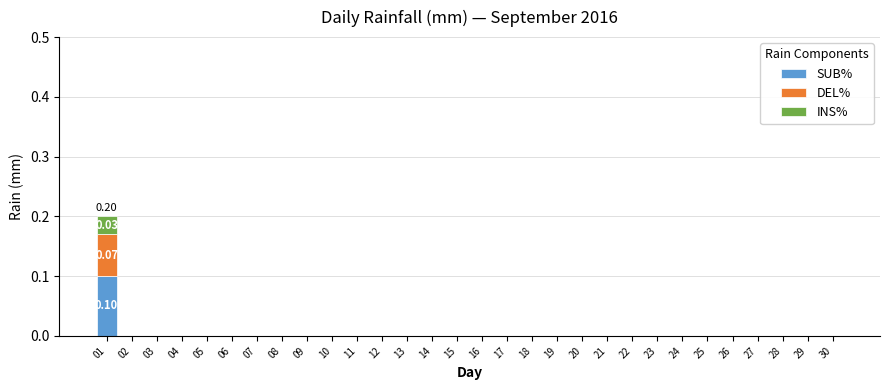

List the labels in order of DEL% value, smallest first.

02, 03, 04, 05, 06, 07, 08, 09, 10, 11, 12, 13, 14, 15, 16, 17, 18, 19, 20, 21, 22, 23, 24, 25, 26, 27, 28, 29, 30, 01